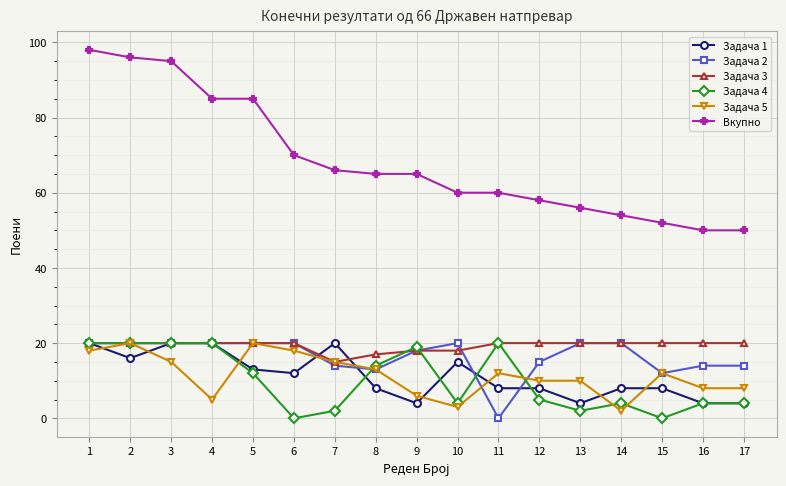

Which series has the largest total across all categories?

Вкупно